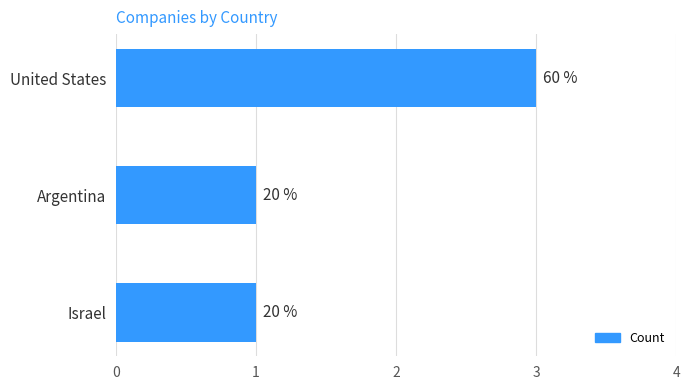

Rank the categories by value from highest to lowest.

United States, Argentina, Israel